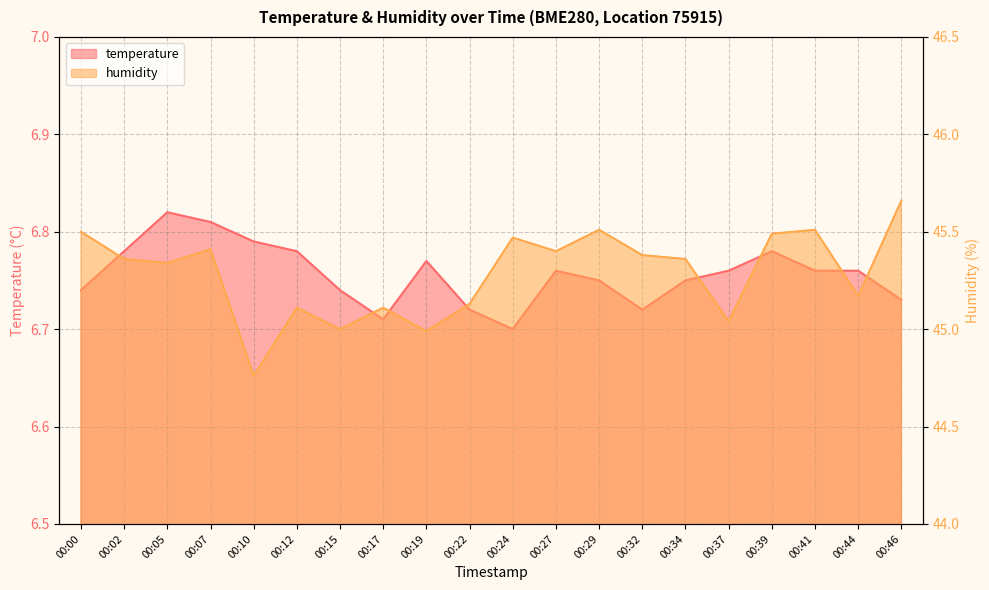

What is the minimum value shown in the chart?

6.7